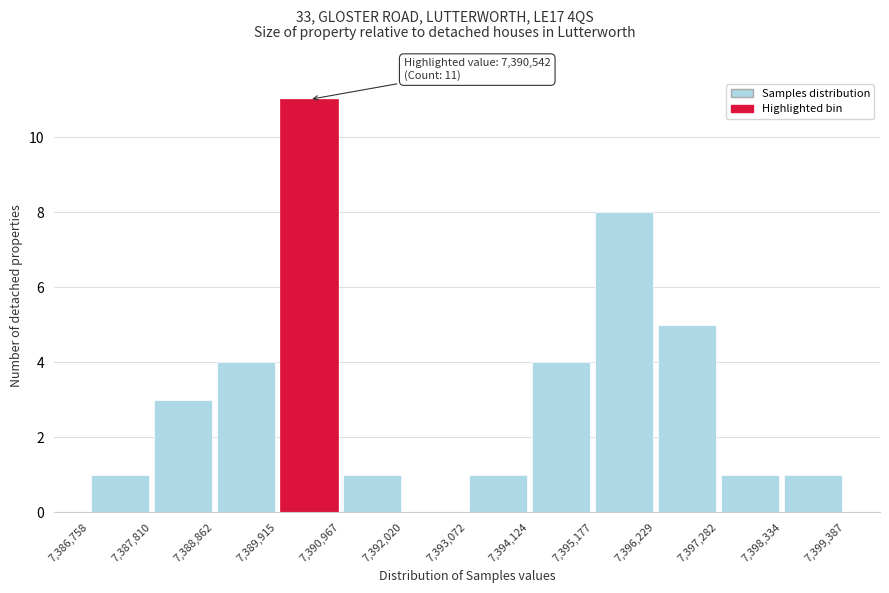

Over which range of the x-axis is the bar tallest?

7,389,915 to 7,390,967